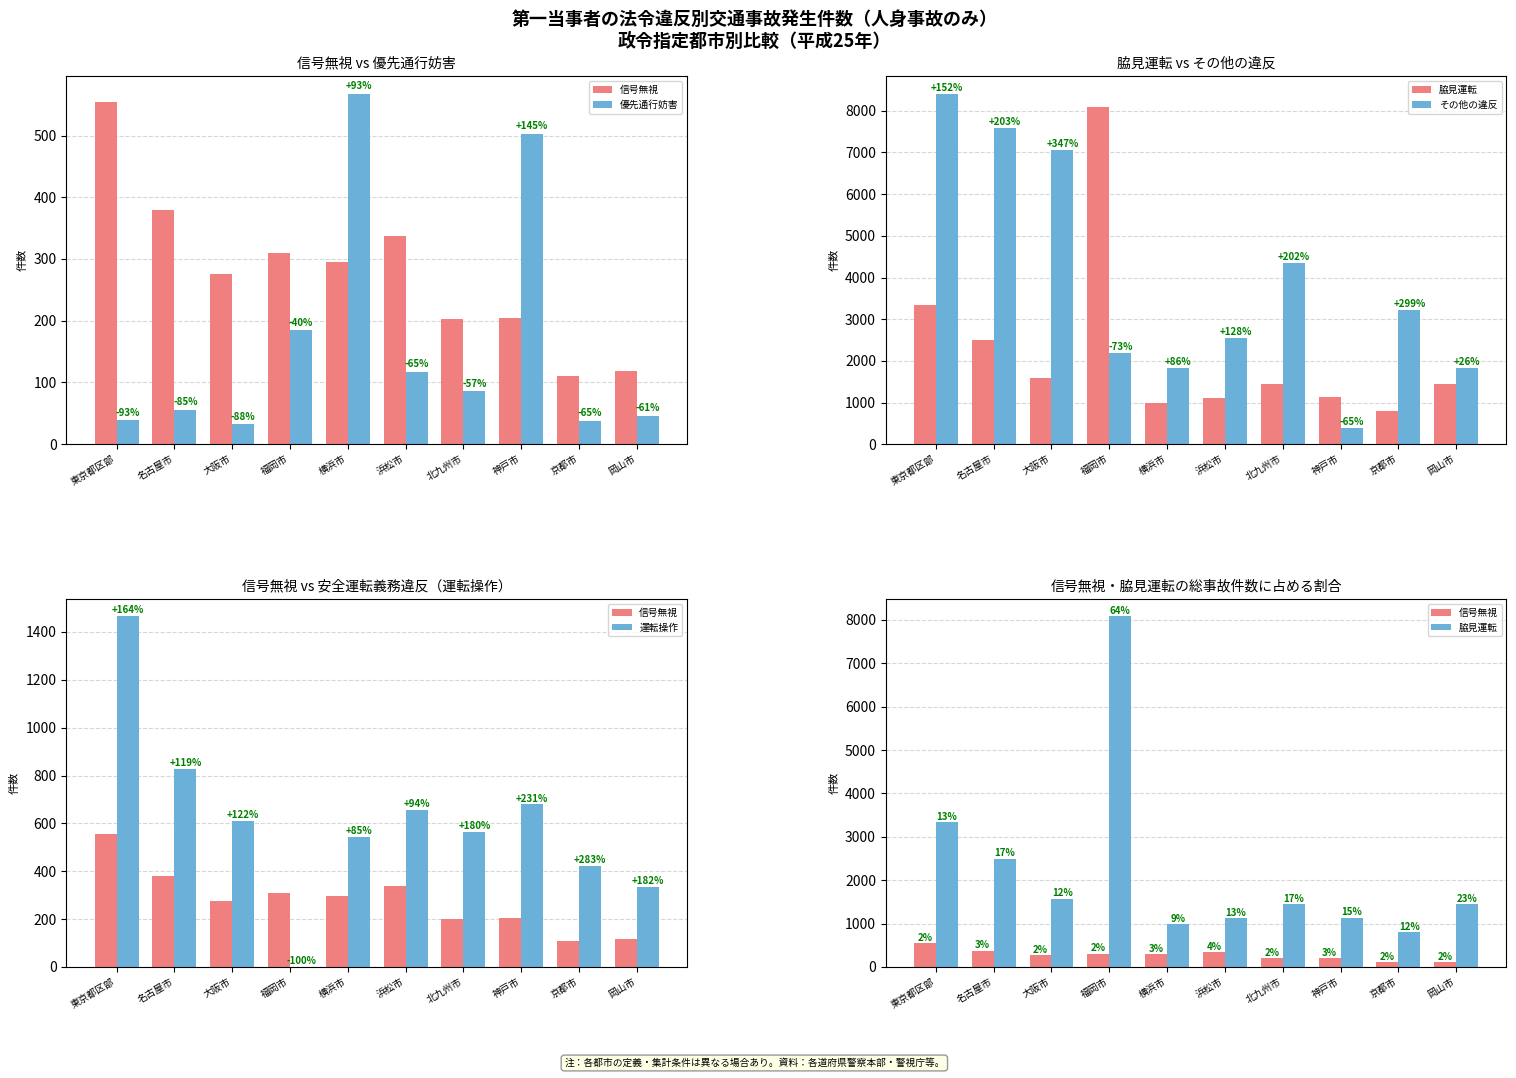

The value of 脇見運転 at 浜松市 is 1119. True or false?

True